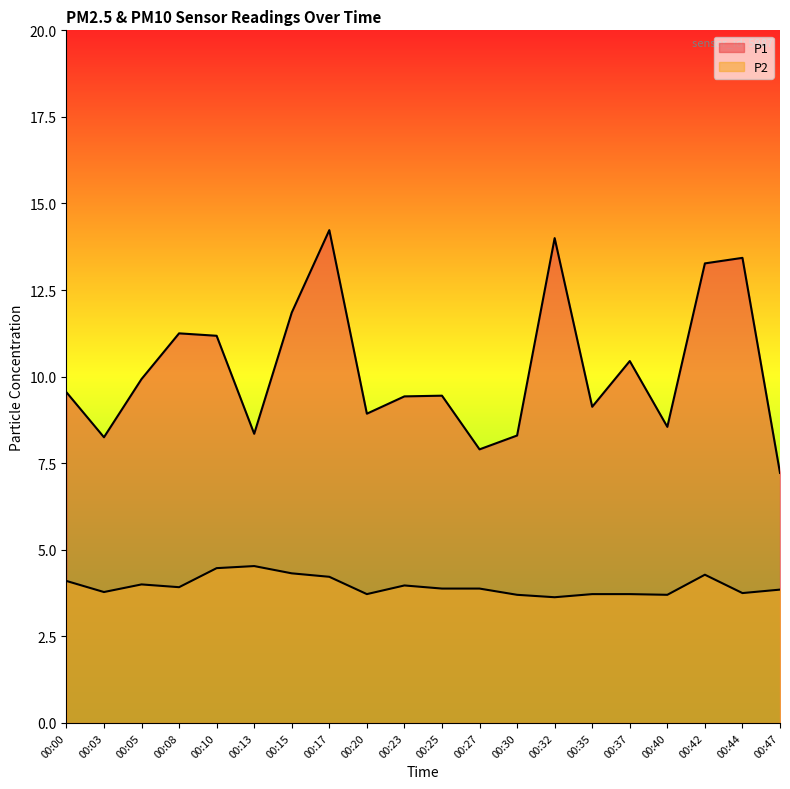

Which category has the lowest value across all series?

00:32